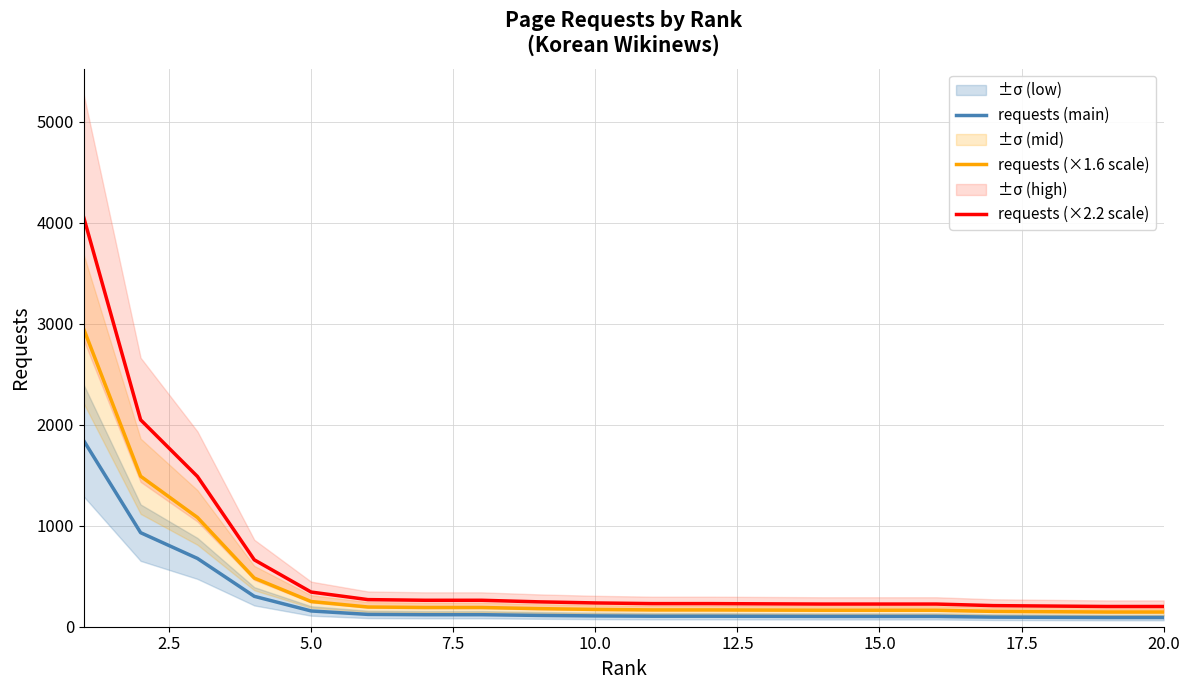

How many data points does each series have?

20